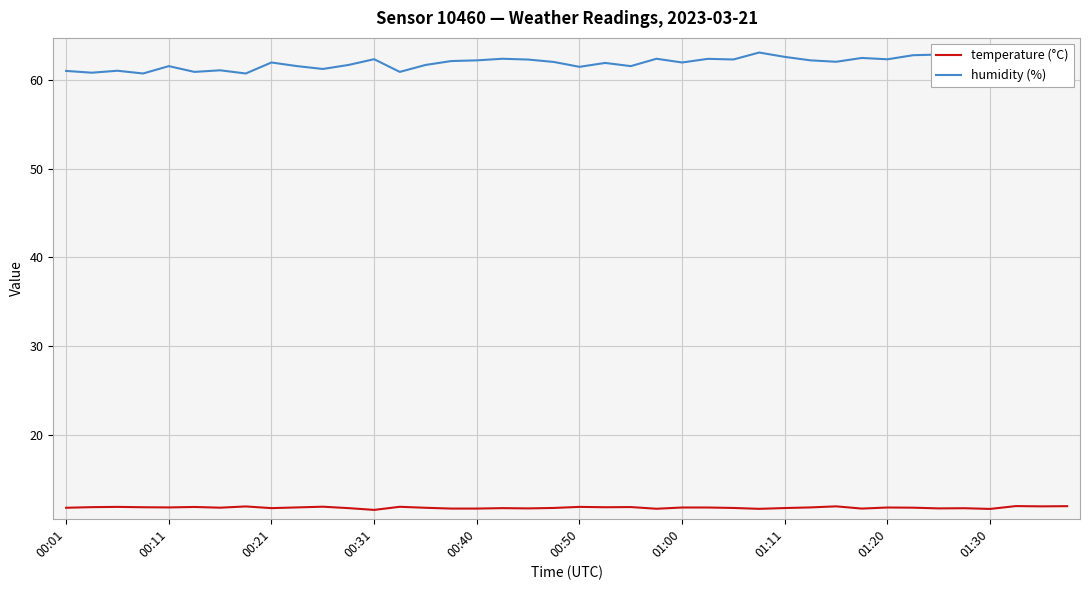

What is the value of the temperature (°C) point at the 11th from the left?

11.9